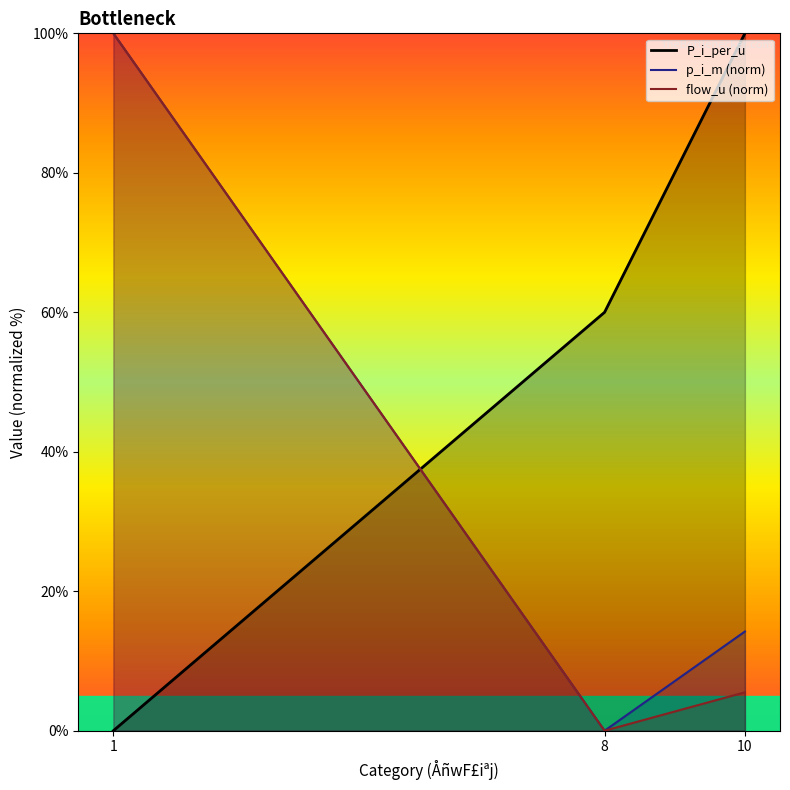

Where is flow_u (norm) nearest to the value 50?

10